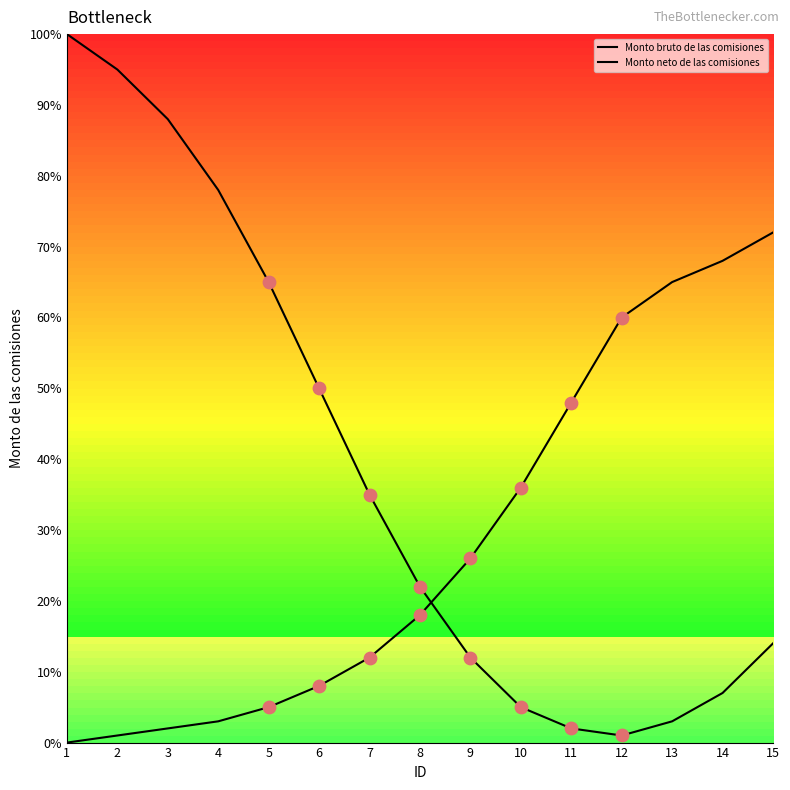

What is the total value across all series at 1?

100